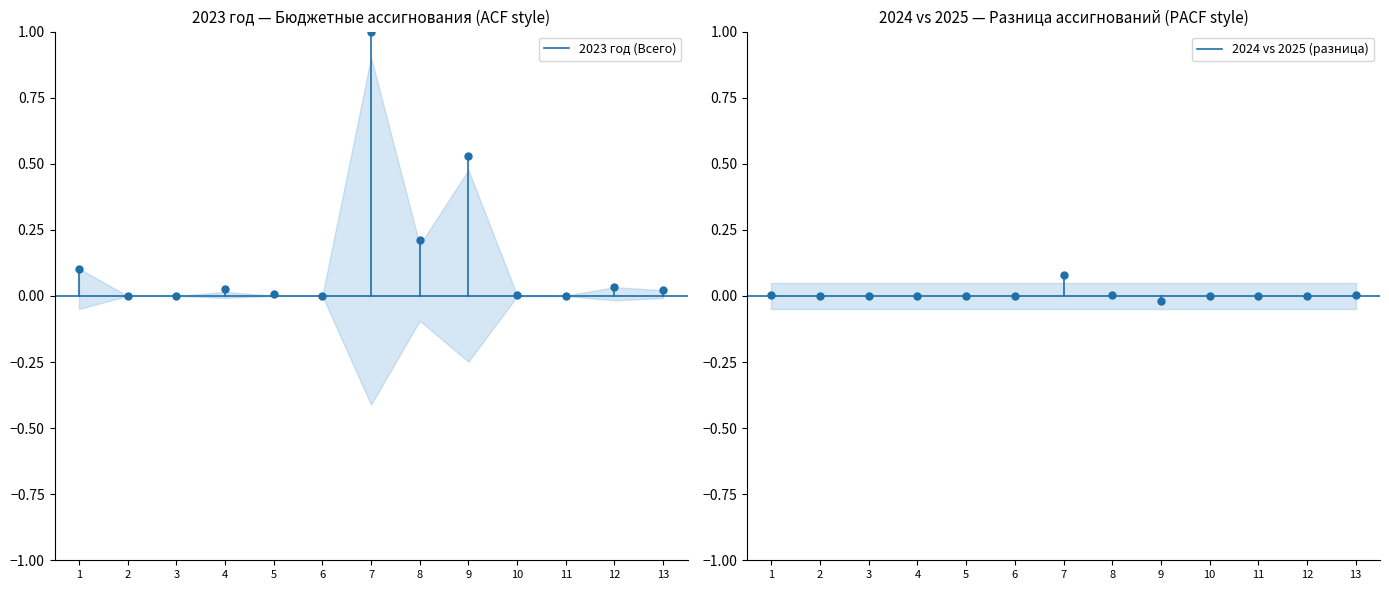

The 2023 год (Всего) series shows 0.1 at 1. True or false?

False